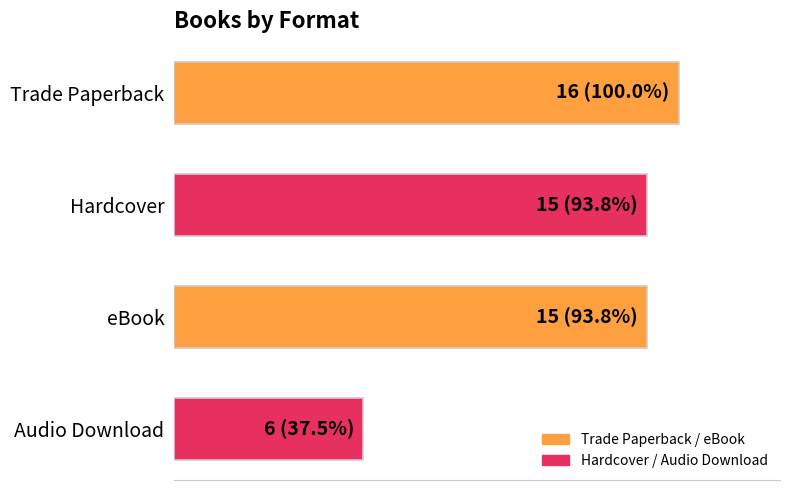

Are the bars grouped side by side (vs. stacked)?

No